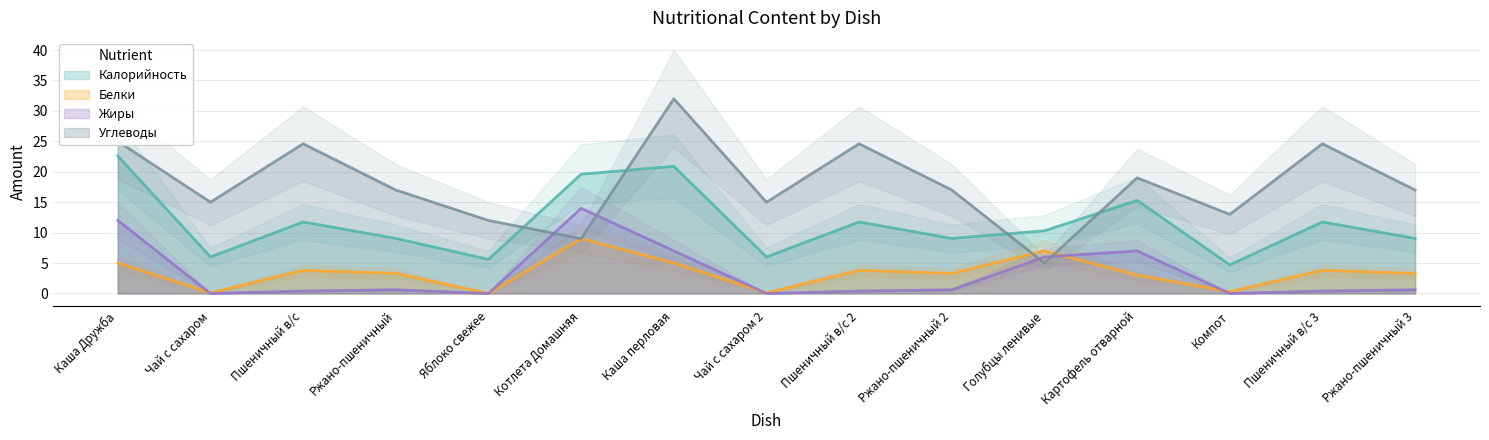

At which category does Углеводы reach its first local peak?

Пшеничный в/с